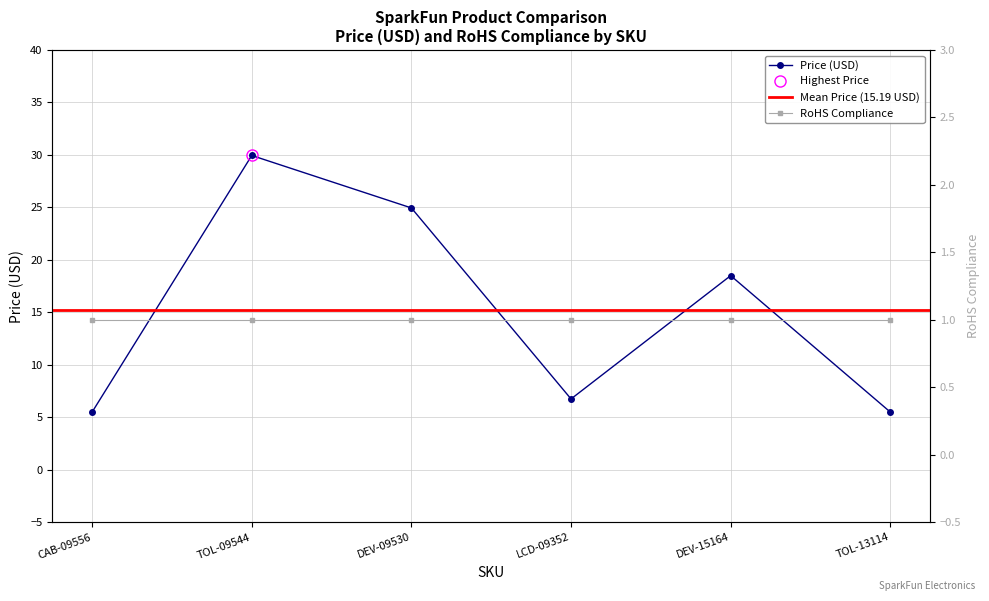

List the labels in order of value, largest first.

TOL-09544, DEV-09530, DEV-15164, LCD-09352, CAB-09556, TOL-13114